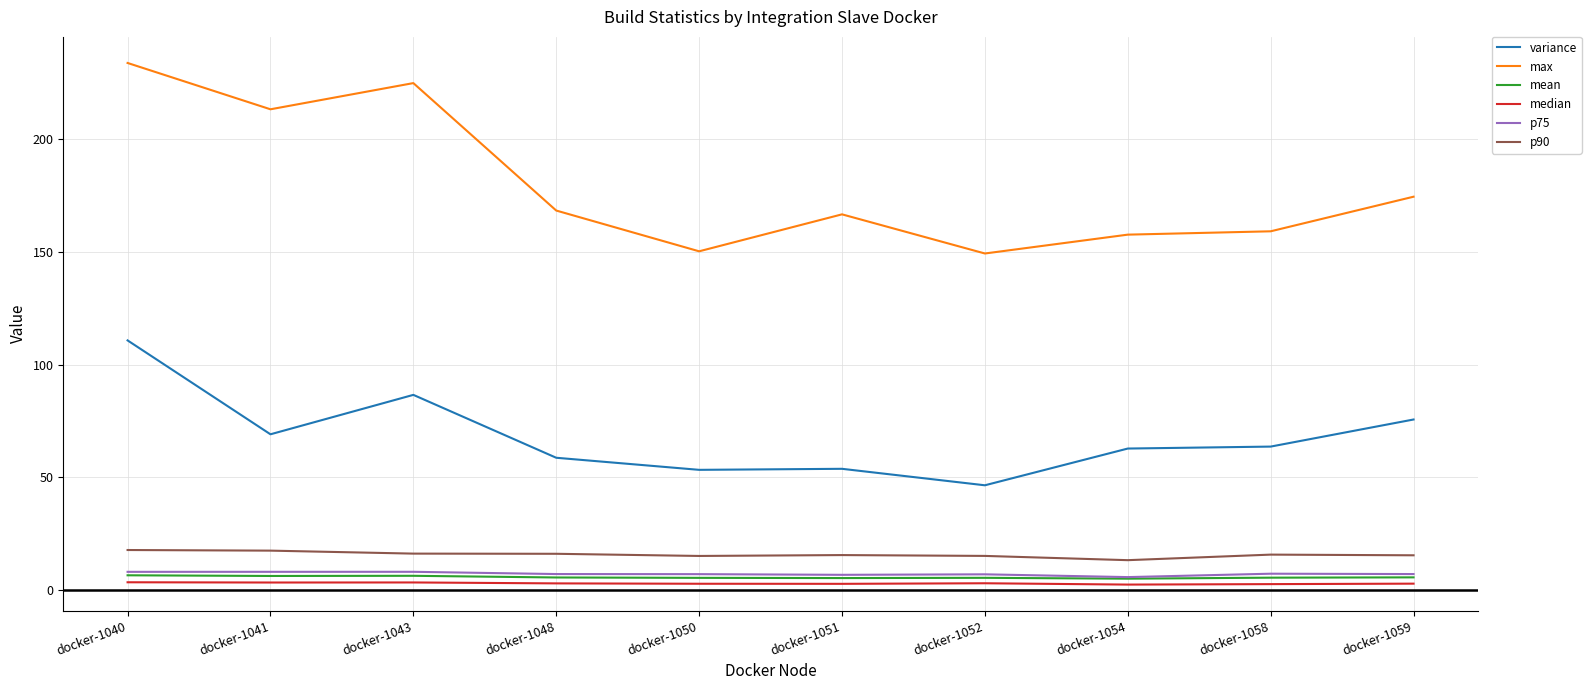

The value of p90 at docker-1059 is 7.2. True or false?

False